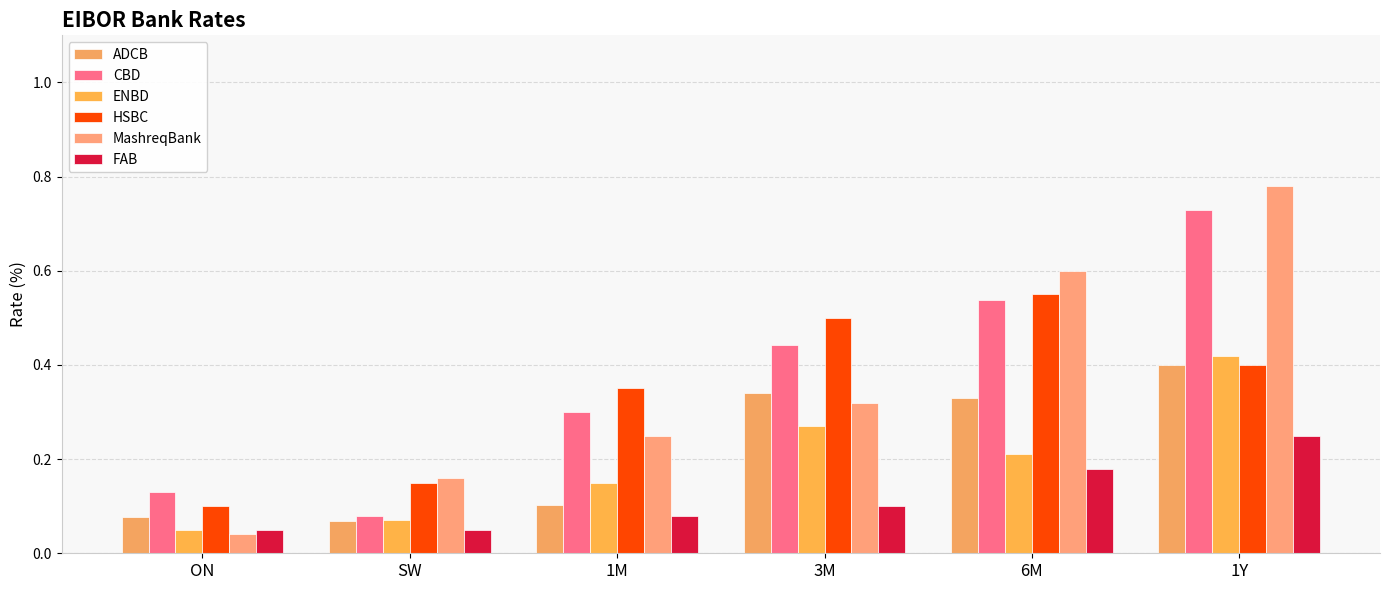

At which label is CBD closest to 0?

SW